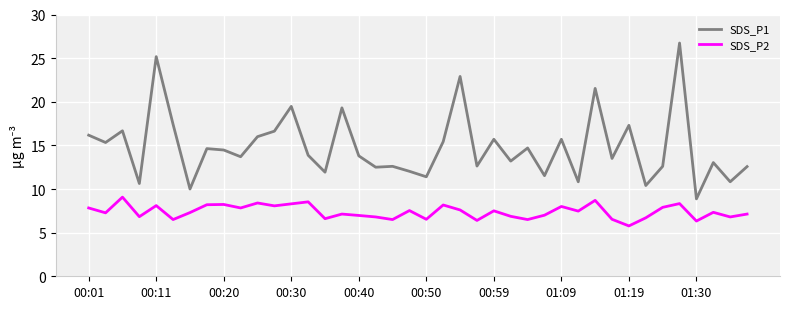

True or false: SDS_P2 and SDS_P1 intersect in this chart.

False